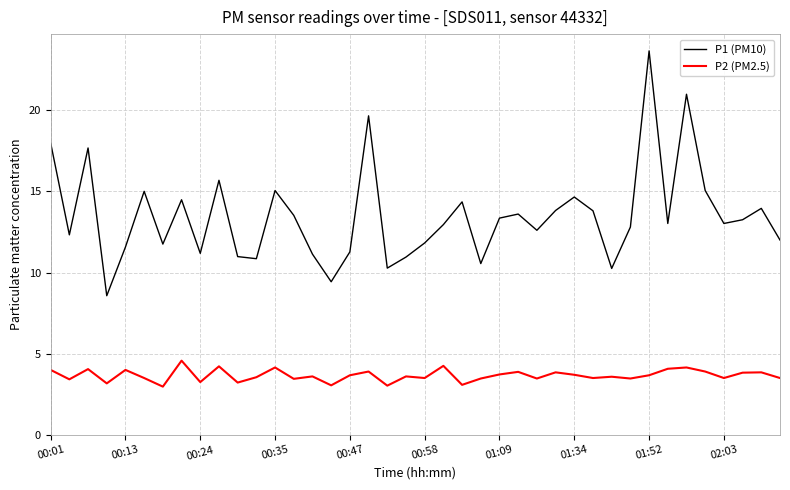

True or false: P1 (PM10) and P2 (PM2.5) cross at least once.

False